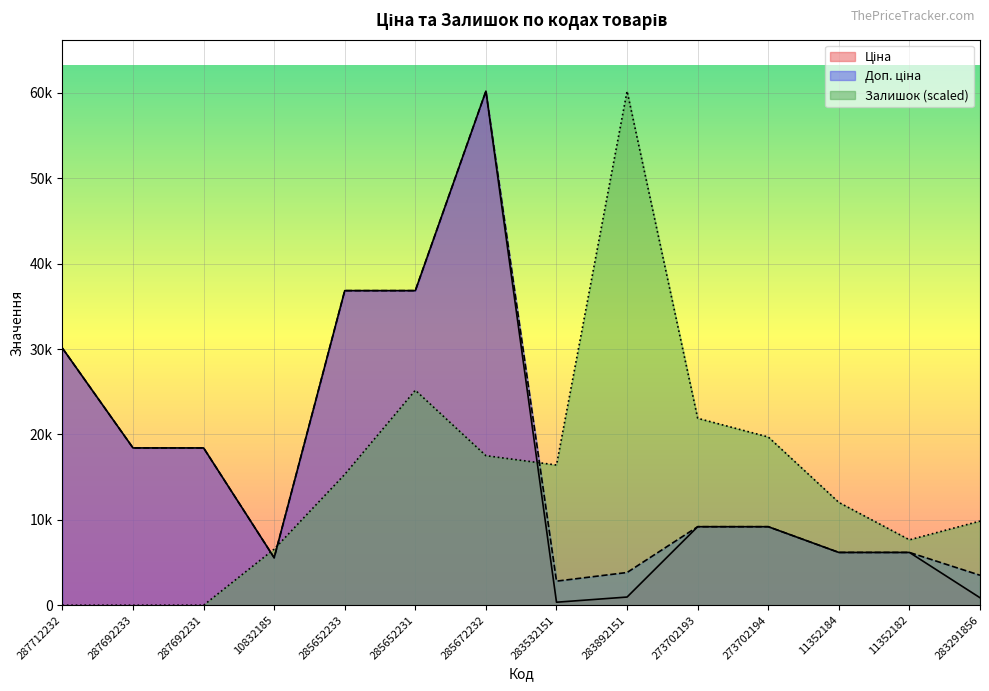

List the series in order of their peak value, highest first.

Ціна, Доп. ціна, Залишок